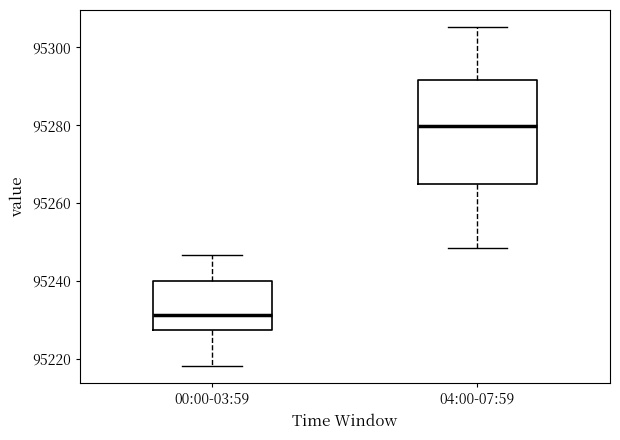

Which box's median line is the highest?

04:00-07:59